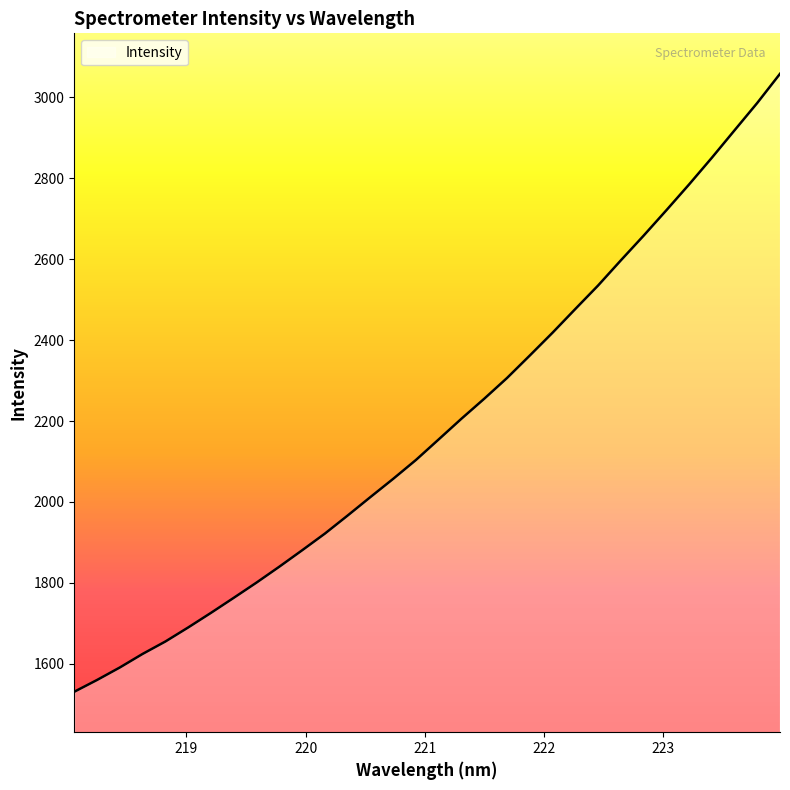

What is the difference between the second highest and second lowest values?

1426.5